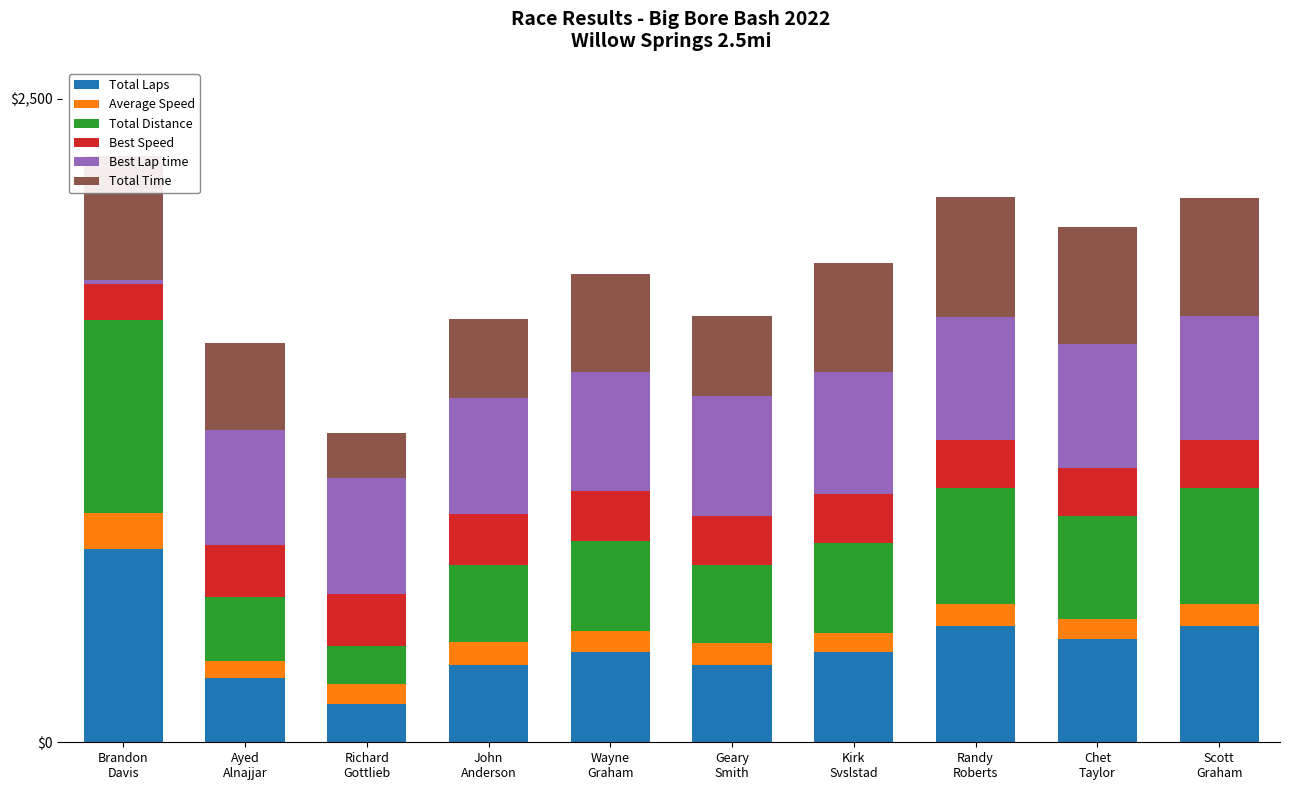

Are the bars horizontal?

No